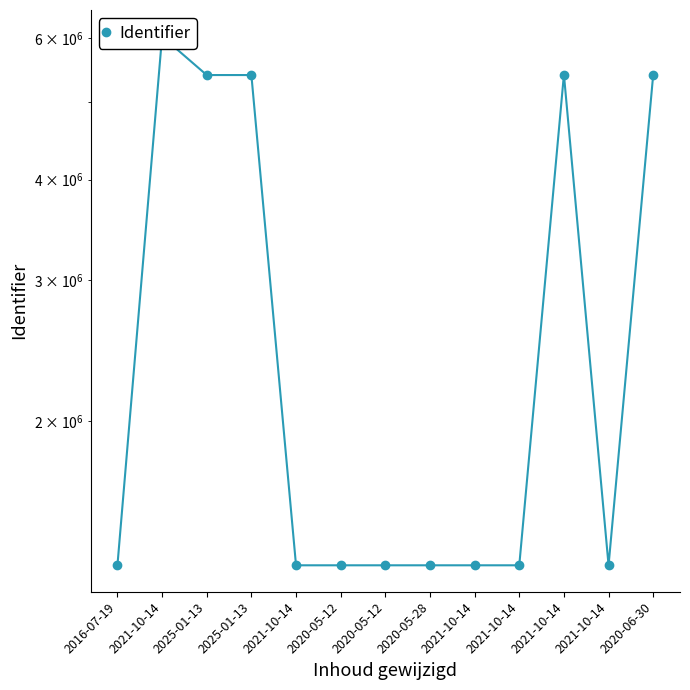

What is the approximate value at 2020-05-12?

1324441